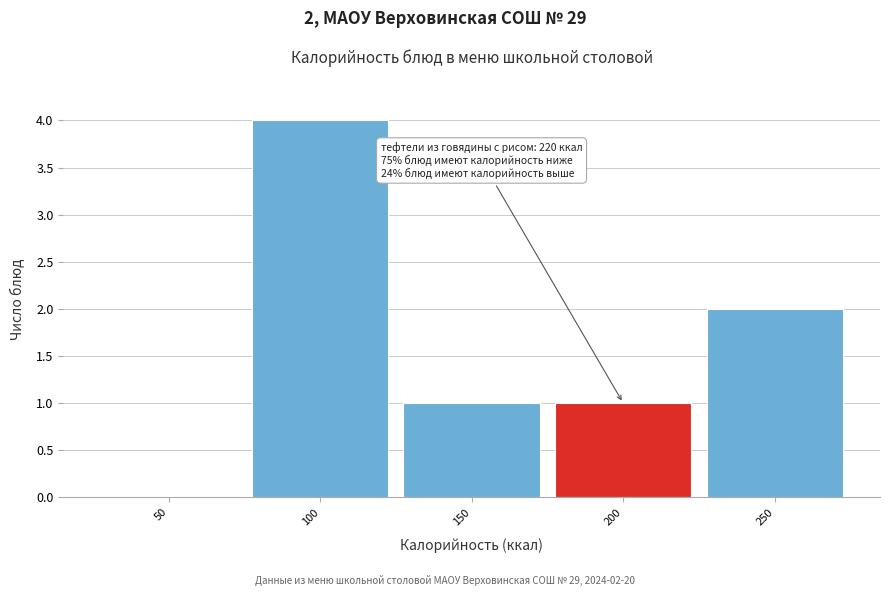

Reading right to left, what are all the values shown in this chart?

250=2	200=1	150=1	100=4	50=0